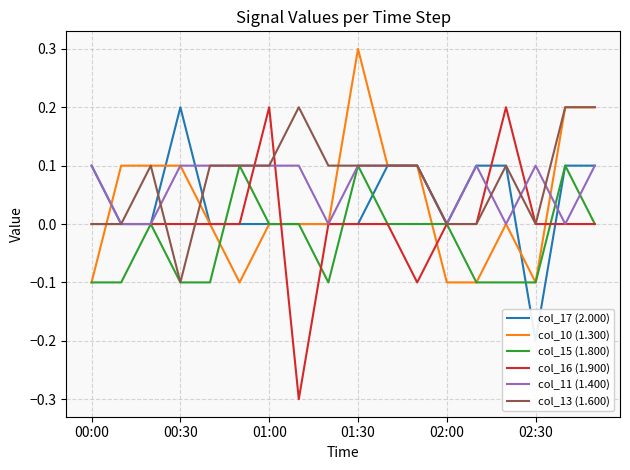

Which series ends up on top after the final intersection of col_16 (1.900) and col_15 (1.800)?

col_15 (1.800)